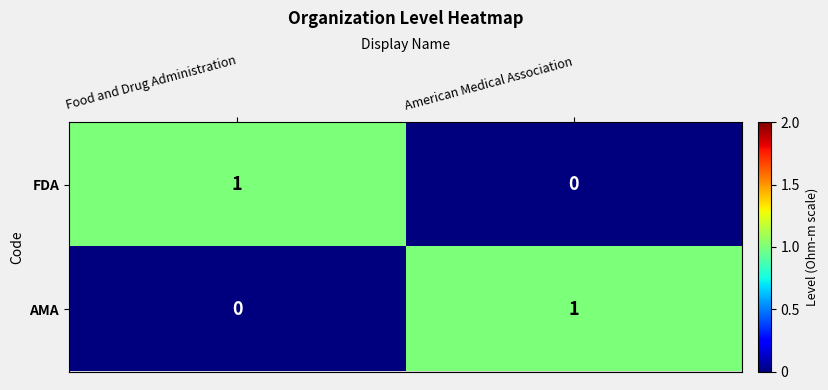

At which label does AMA reach its minimum?

Food and Drug Administration